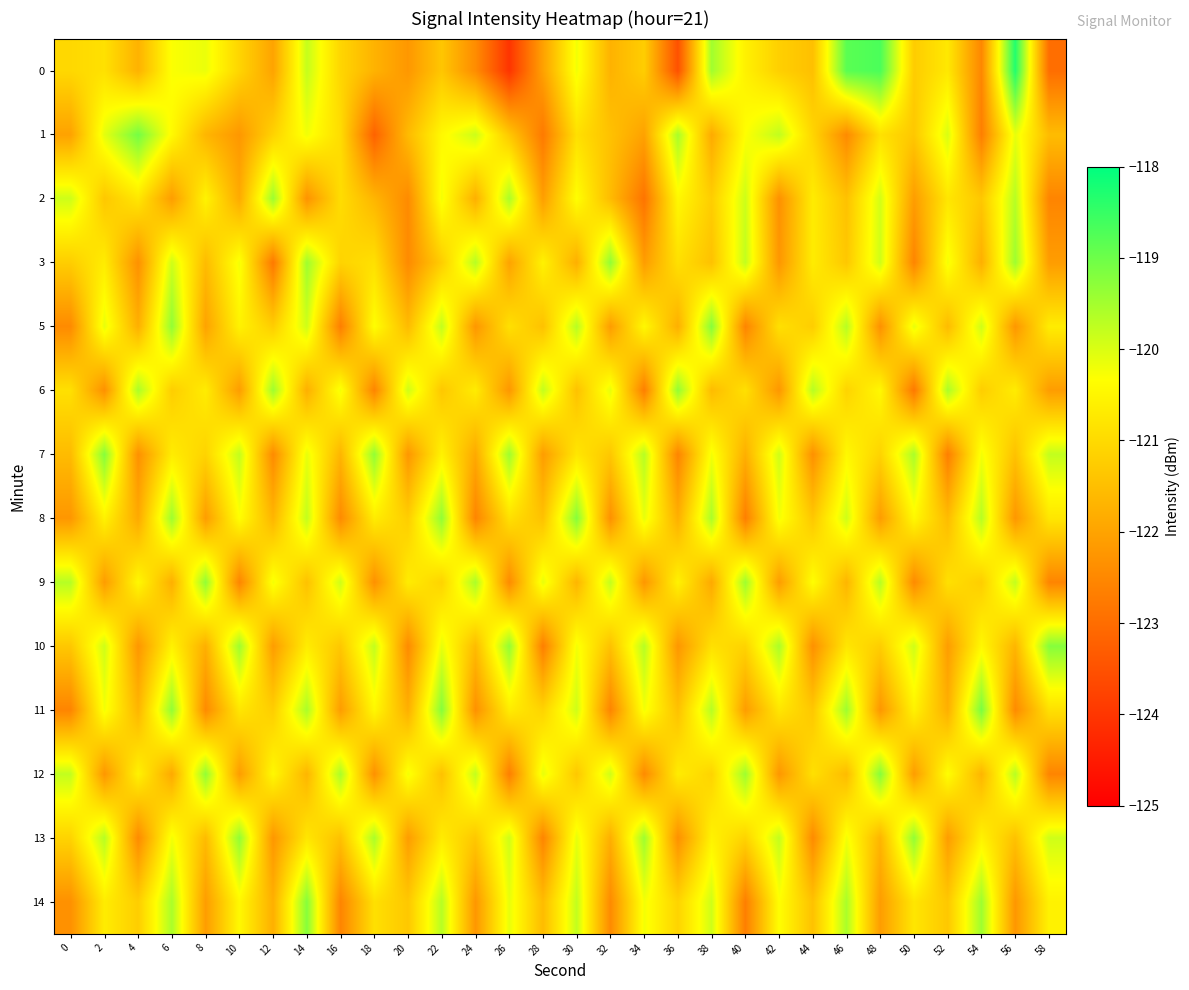

At how many categories does at least one series exceed -120?

30